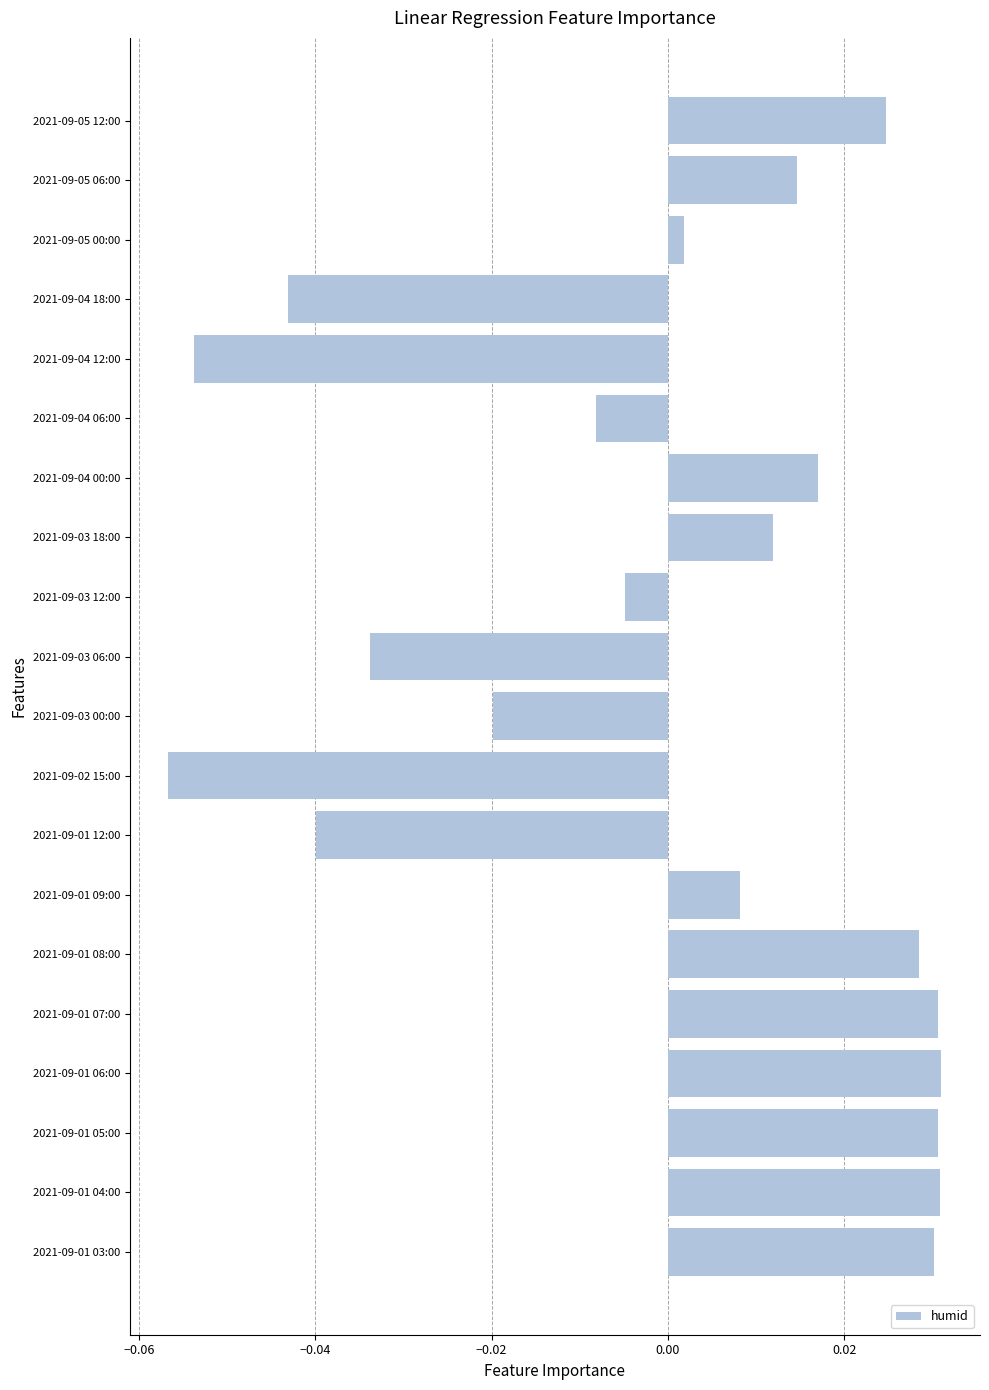

Where is the data nearest to the value 0?

2021-09-05 00:00